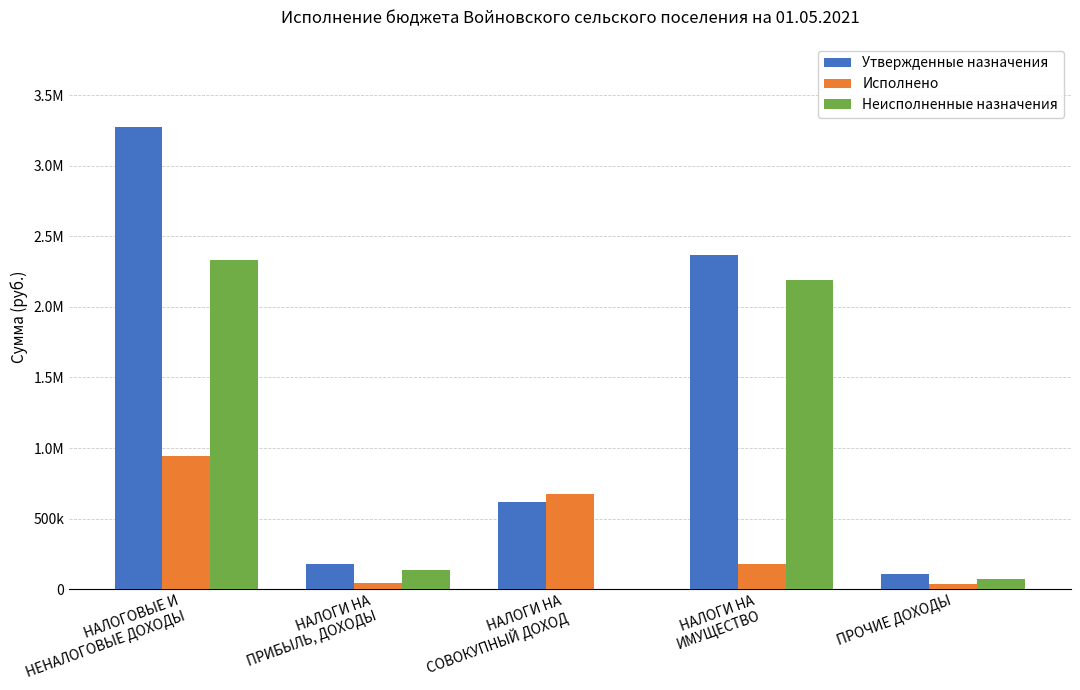

Are the bars horizontal?

No